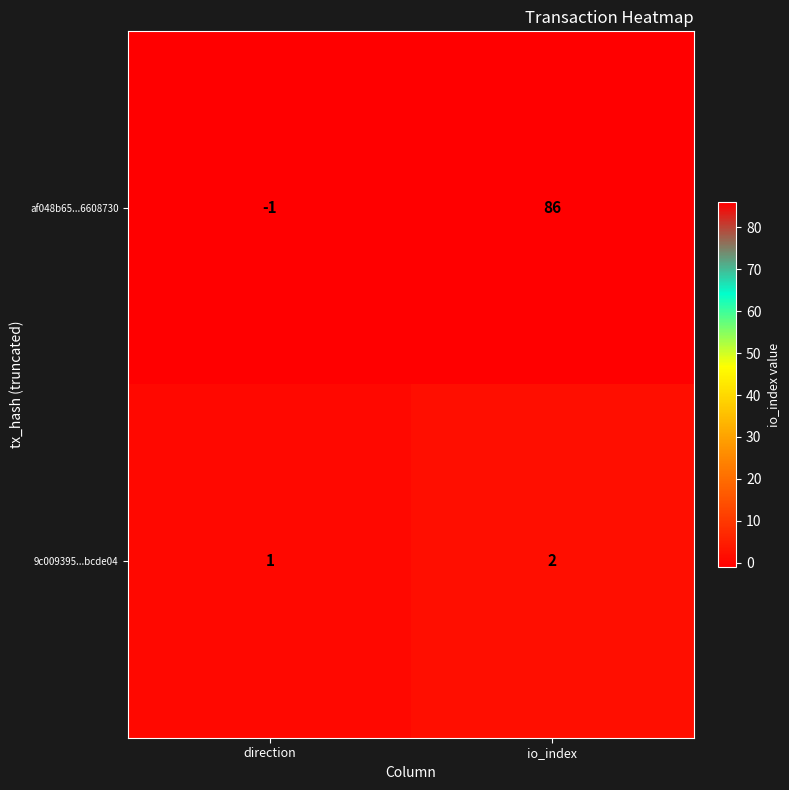

Is it true that 9c009395...bcde04 equals 0 at direction?

False